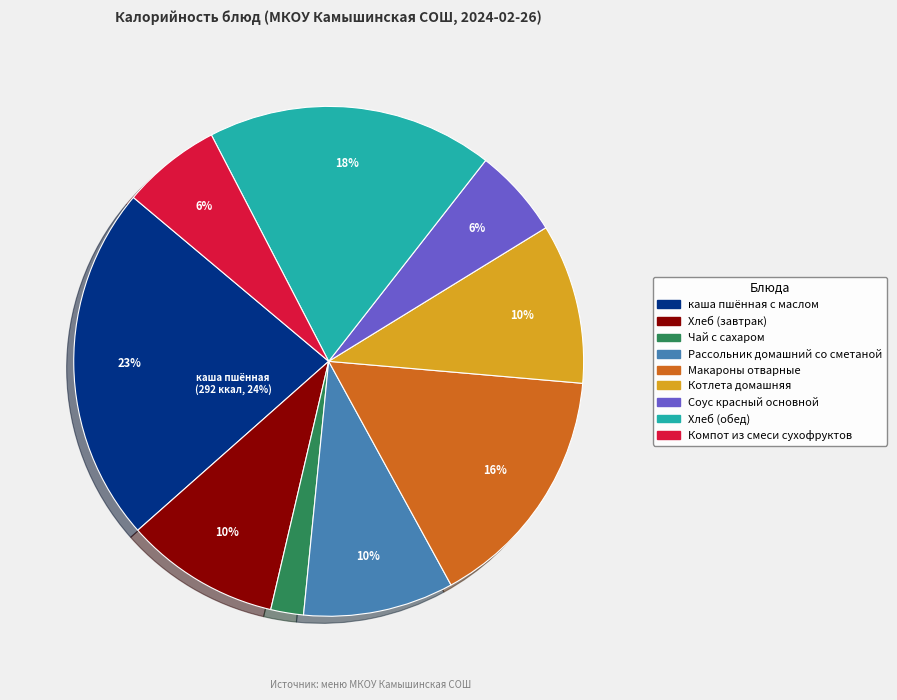

Is the sum of Хлеб (обед) and Хлеб (завтрак) greater than half?

No